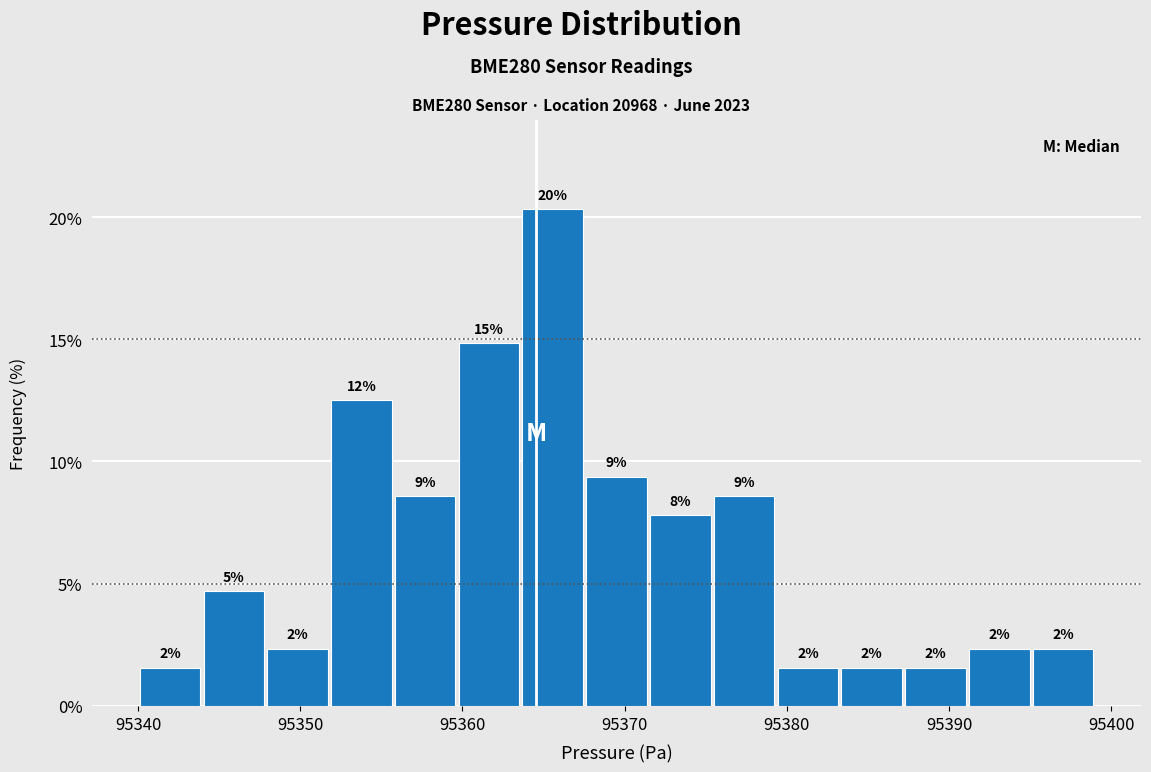

Read against the x-axis, roughly where is the centre of the tallest bar?

95366